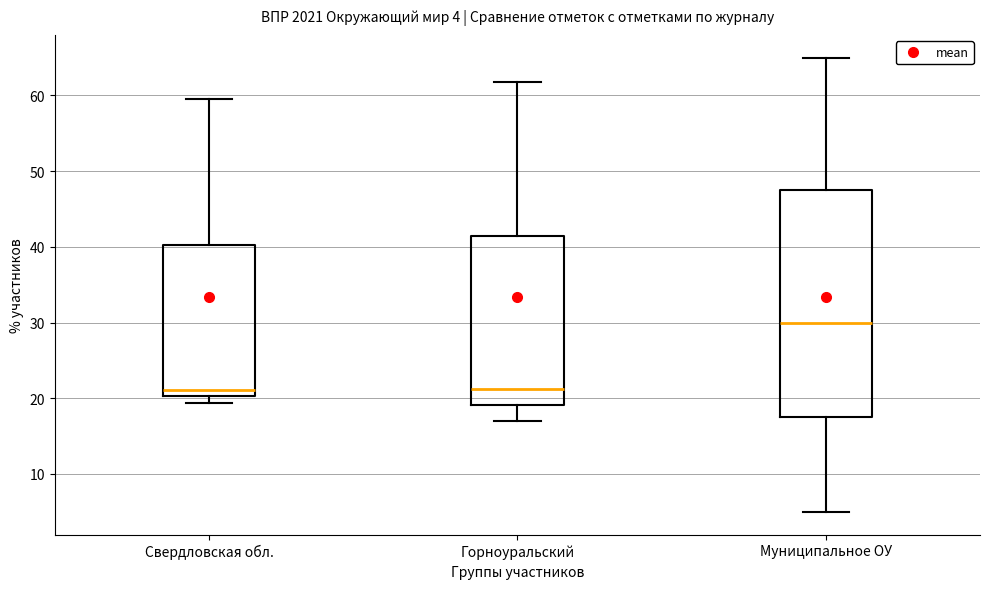

Comparing the boxes themselves (not the whiskers), which one is the tallest?

Муниципальное ОУ